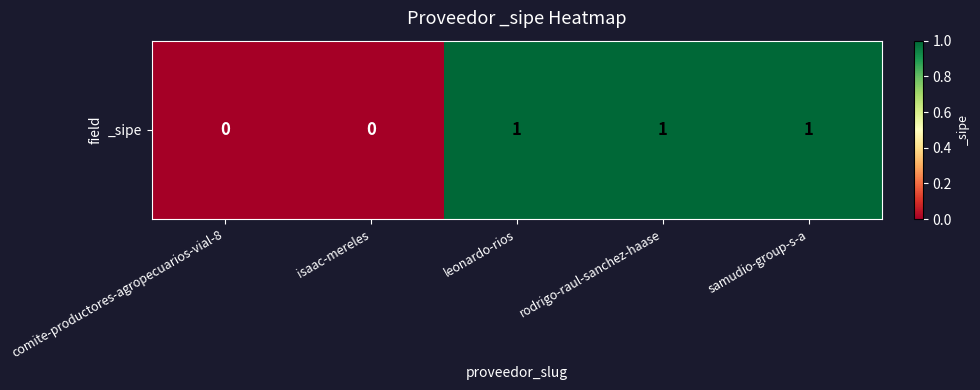

Reading left to right, transcribe all the data shown in this chart.

0	0	1	1	1